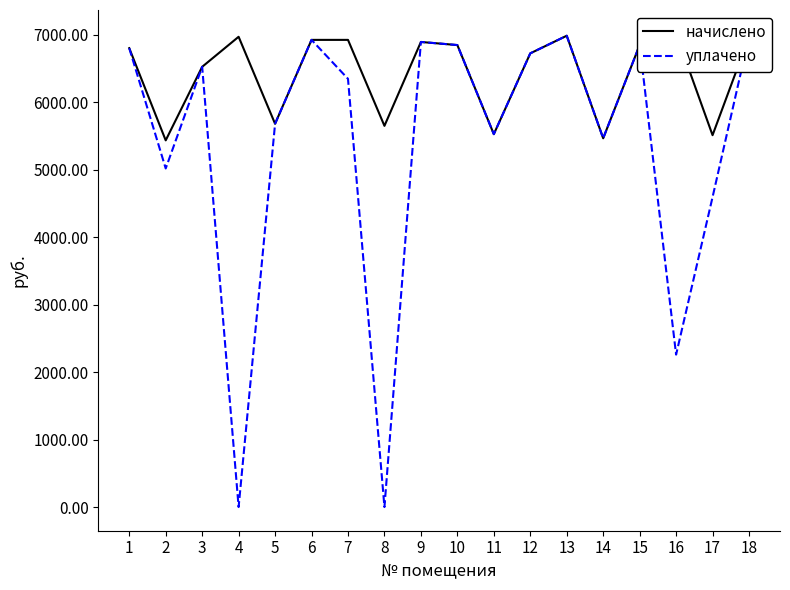

At which label does начислено first exceed 6850?

4